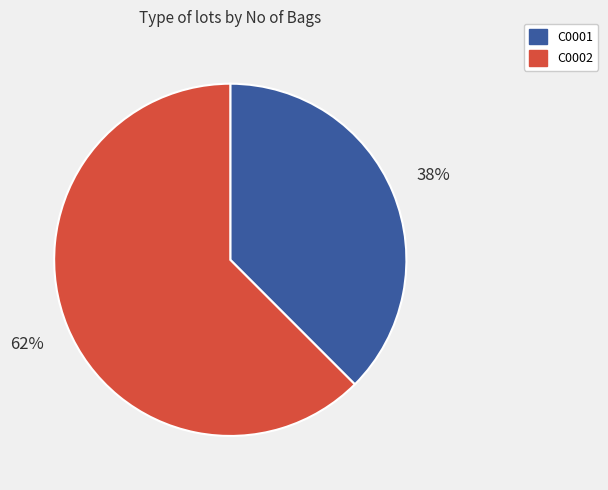

What is the largest slice in the pie chart?

C0002